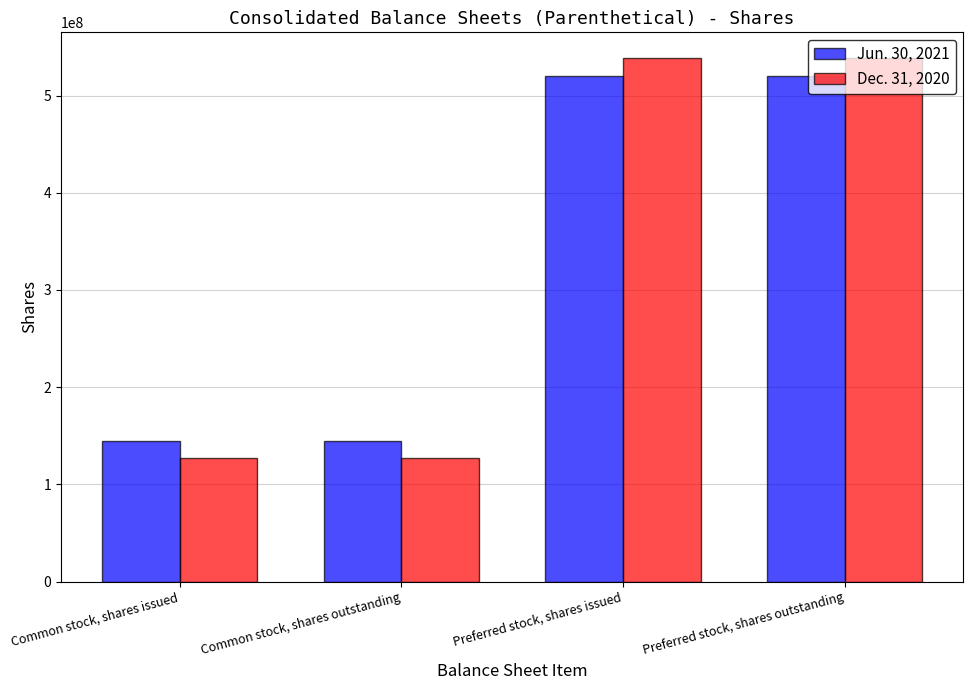

Does the chart contain stacked bars?

No